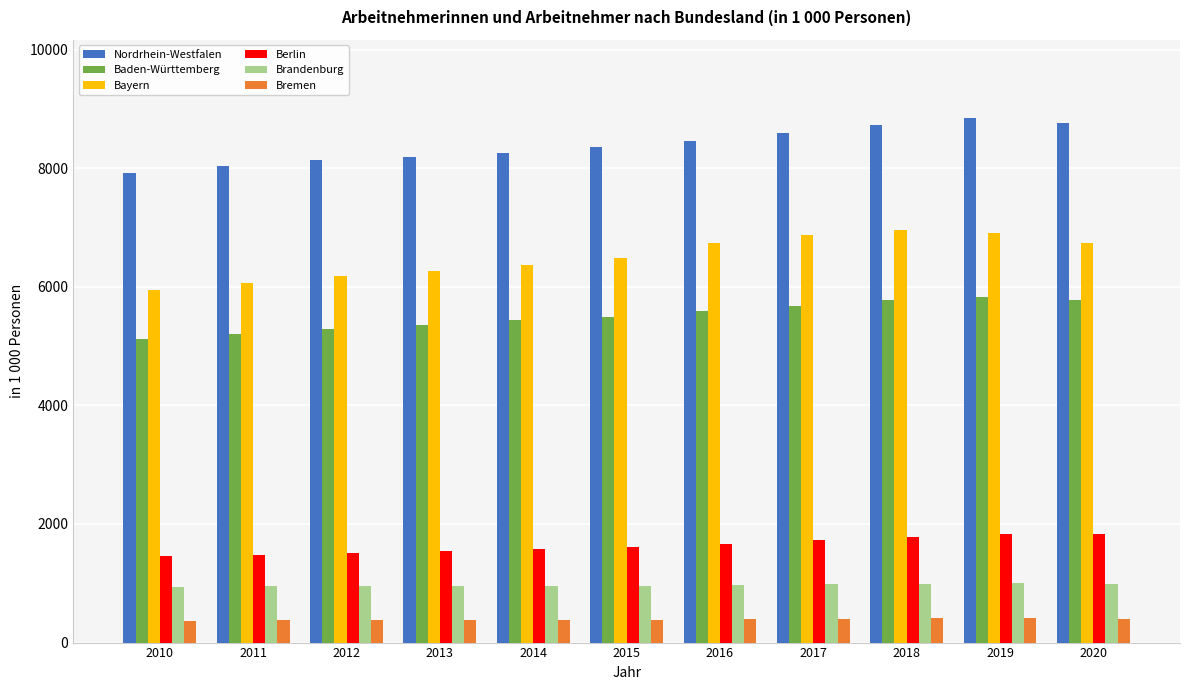

What is the maximum value shown in the chart?

8839.2